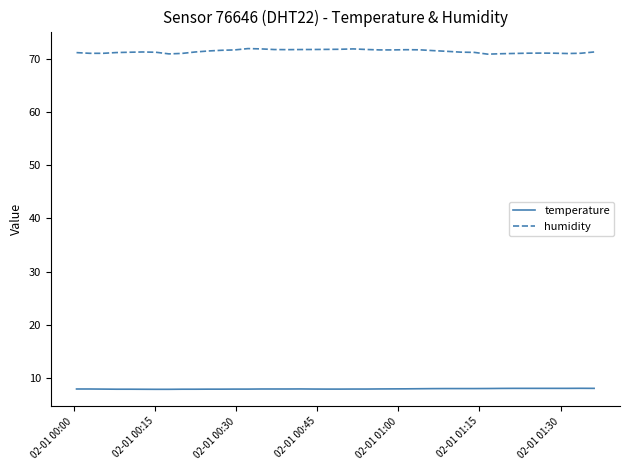

Which series has the largest total across all categories?

humidity